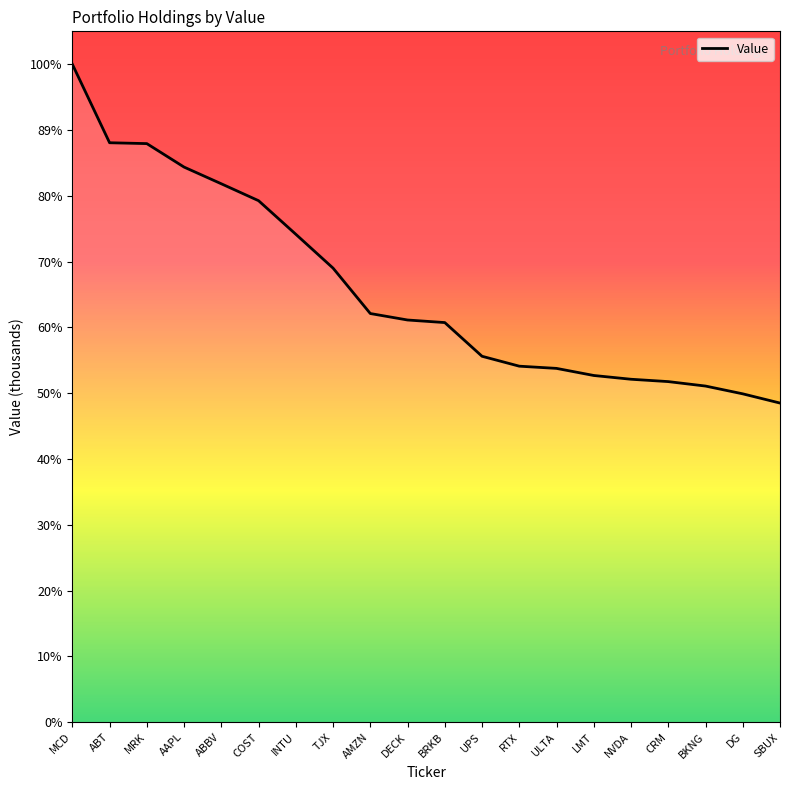

At which label is the value closest to 35545?

INTU